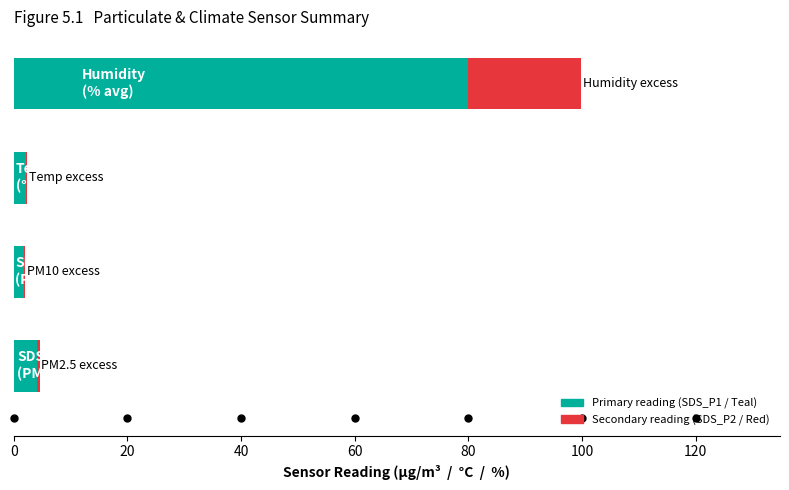

How many categories are shown in the chart?

4